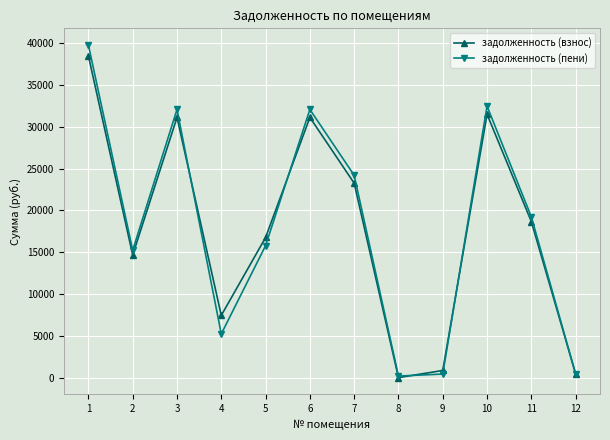

How many interior local peaks does the задолженность (пени) series have?

3